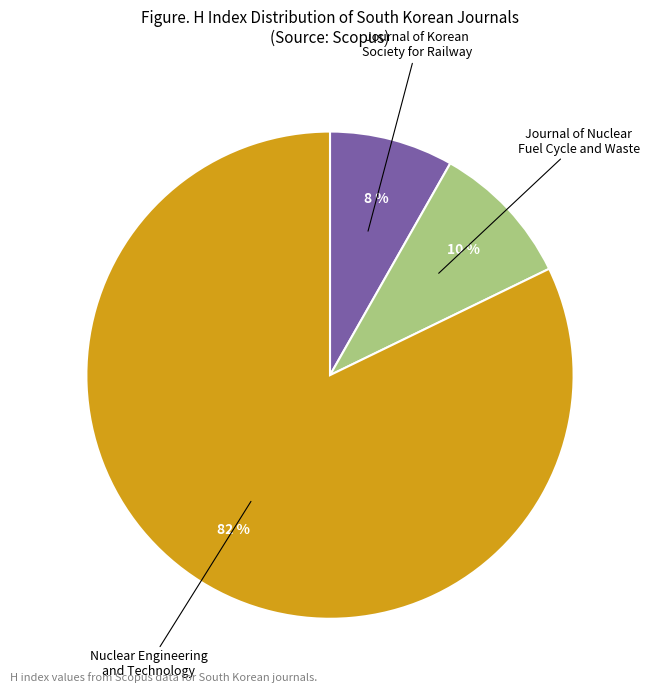

To the nearest percent, what is the average slice percentage?

33%